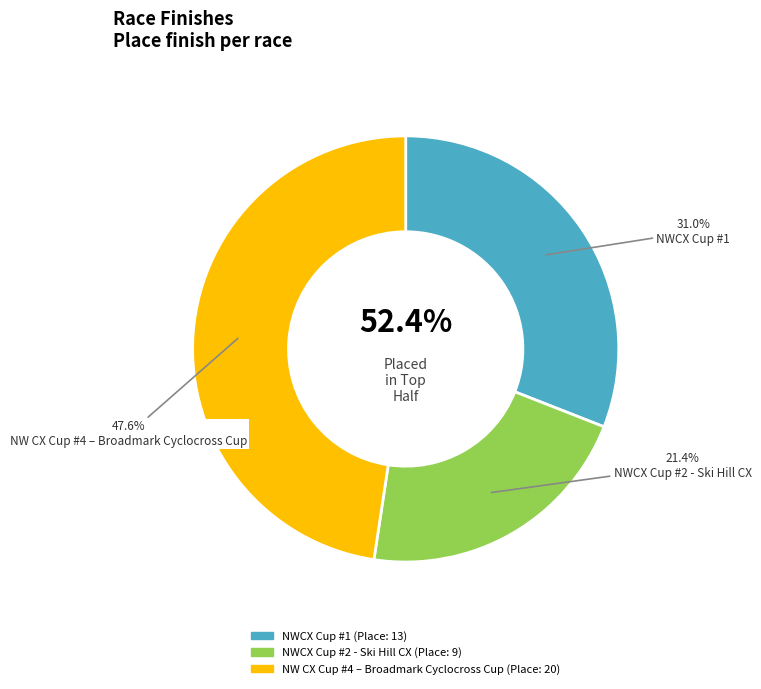

To the nearest percent, what is the combined percentage of NW CX Cup #4 – Broadmark Cyclocross Cup and NWCX Cup #1?

79%